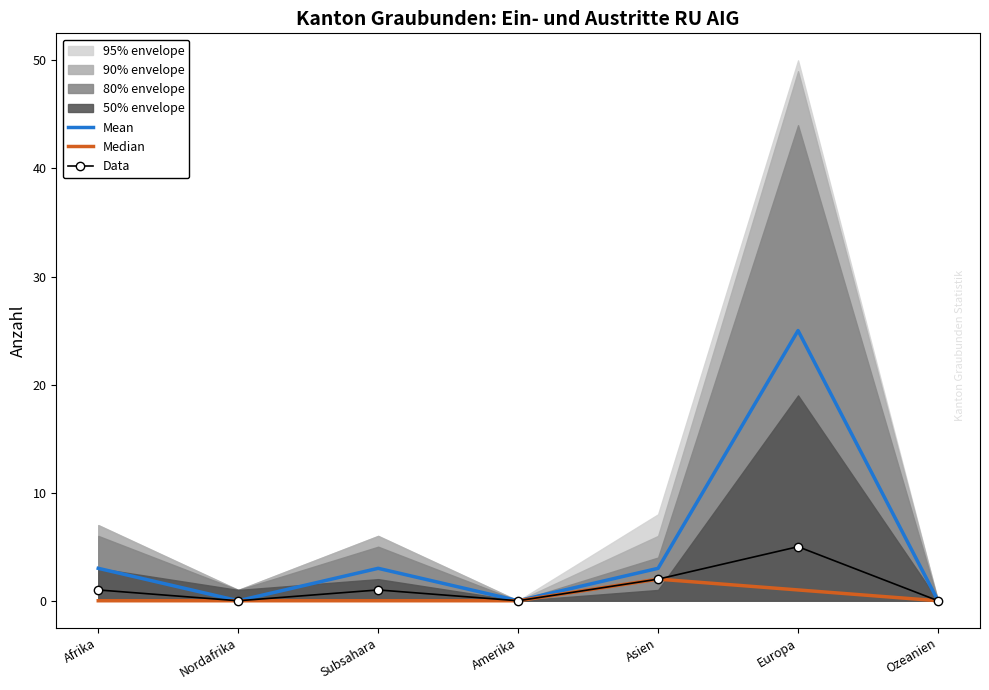

In Median, how many points are higher than both neighbors (excluding endpoints)?

1